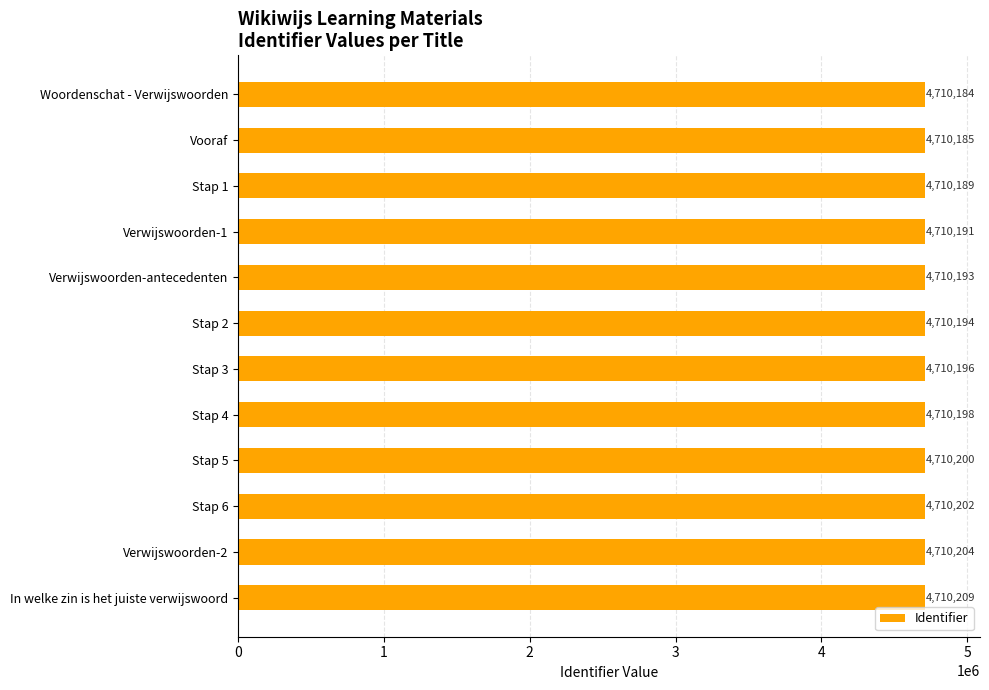

List the labels in order of value, largest first.

In welke zin is het juiste verwijswoord, Verwijswoorden-2, Stap 6, Stap 5, Stap 4, Stap 3, Stap 2, Verwijswoorden-antecedenten, Verwijswoorden-1, Stap 1, Vooraf, Woordenschat - Verwijswoorden